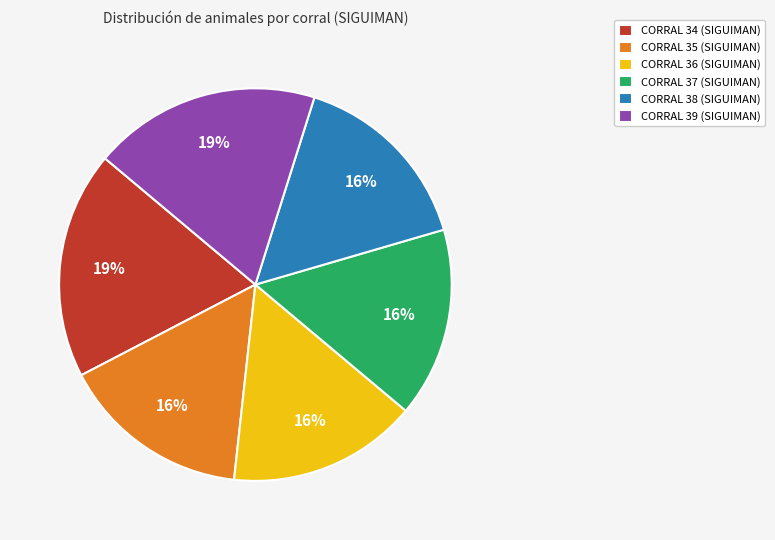

Does CORRAL 39 (SIGUIMAN) account for over 50% of the chart?

No